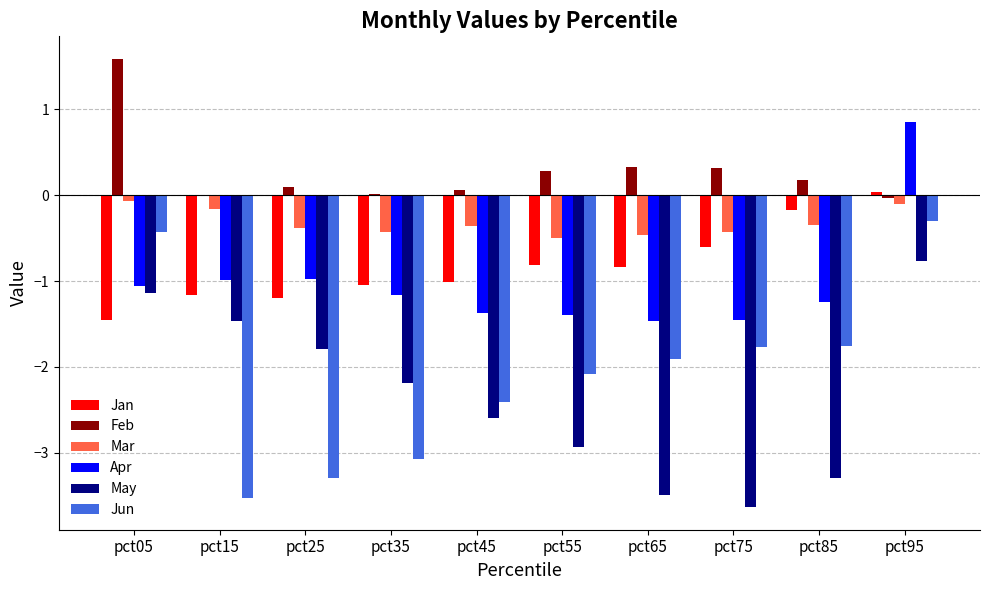

What is the highest value of the Jun series?

-0.3